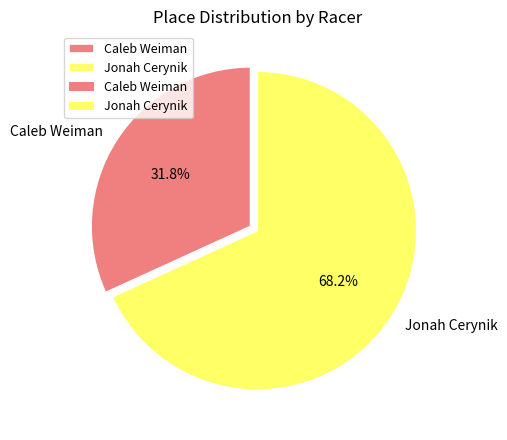

Count the number of slices in the pie.

2